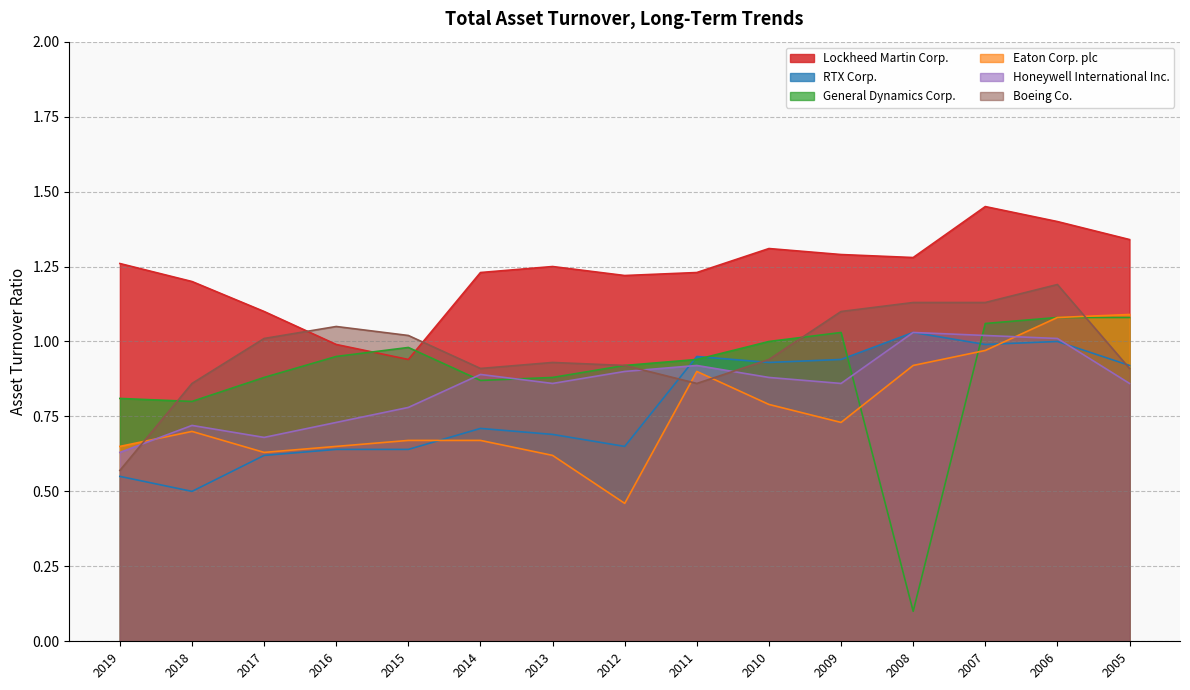

The Boeing Co. series shows 0.5 at 2009. True or false?

False